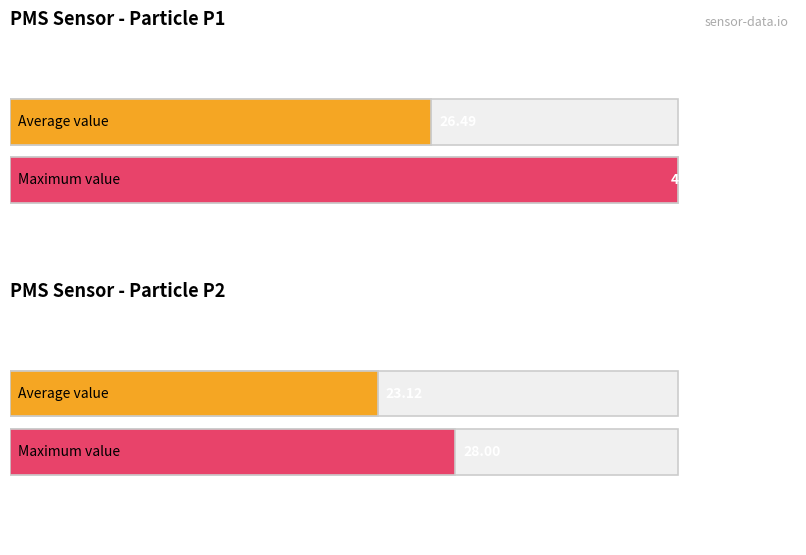

Where is Average utilization nearest to the value 26?

PMS_P1